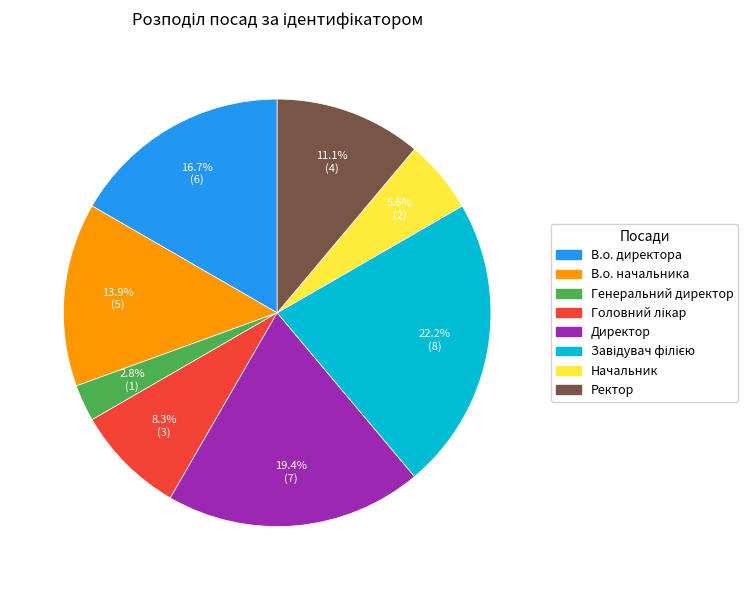

What percentage is the В.о. директора slice, to the nearest percent?

17%